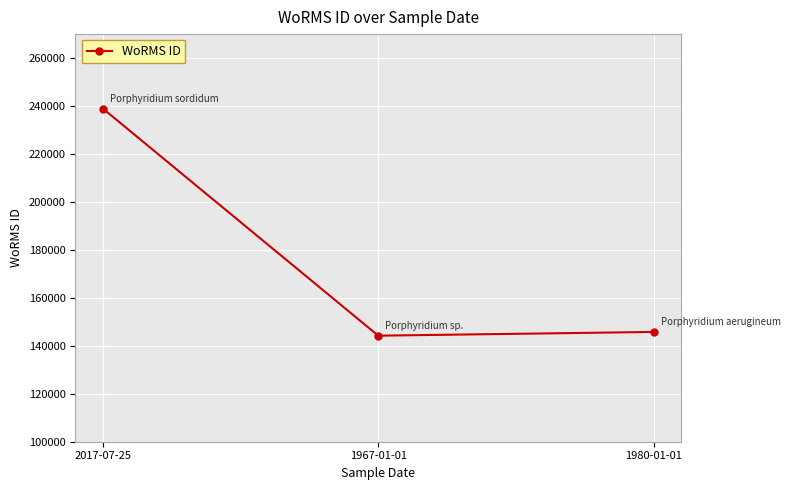

List the labels in order of value, largest first.

2017-07-25, 1980-01-01, 1967-01-01